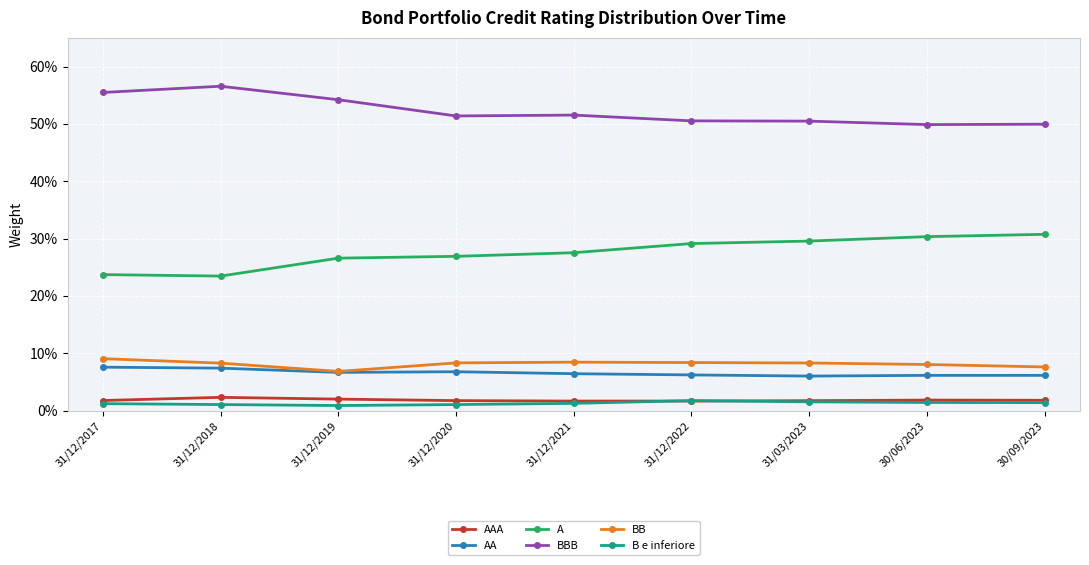

Is the value of B e inferiore at 31/12/2019 greater than the value of AAA at 31/12/2017?

No